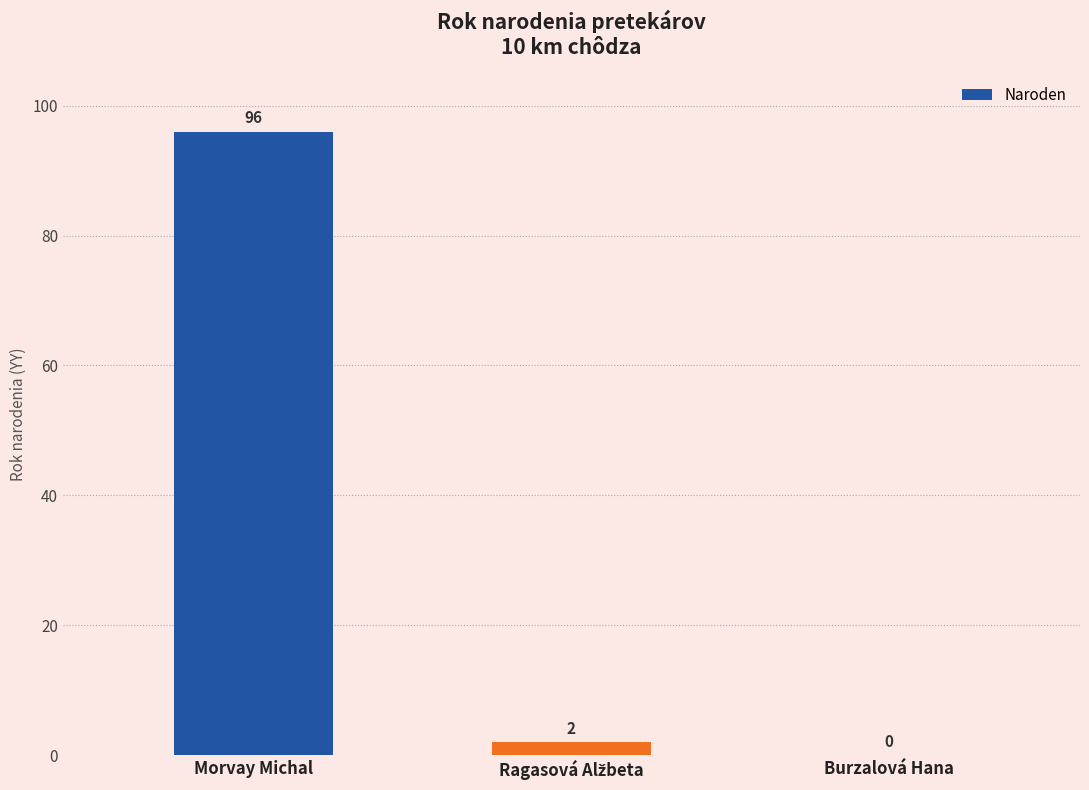

The chart shows a value of 0 at Burzalová Hana. True or false?

True